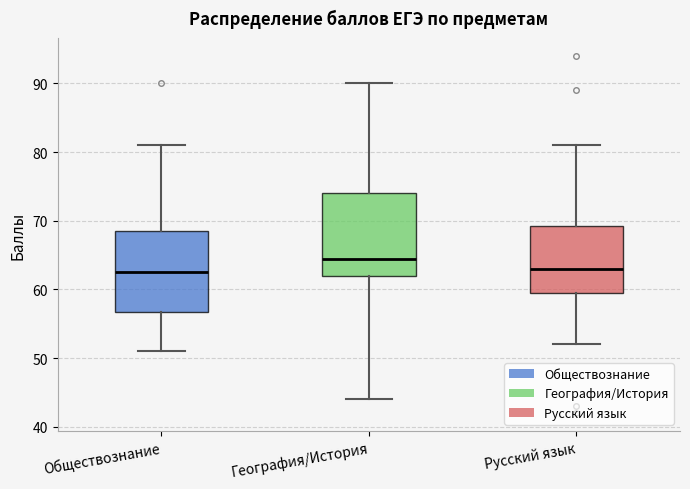

Reading left to right, transcribe this box plot: for each box, give where its median line is, the range the box spans, and where its two whiskers end, as read against the y-axis. The values are not printed on the chart, so give them approximately, as read against the axis.

Обществознание: median 63, box 57 to 69, whiskers 51 to 81
География/История: median 65, box 62 to 74, whiskers 44 to 90
Русский язык: median 63, box 60 to 69, whiskers 52 to 81